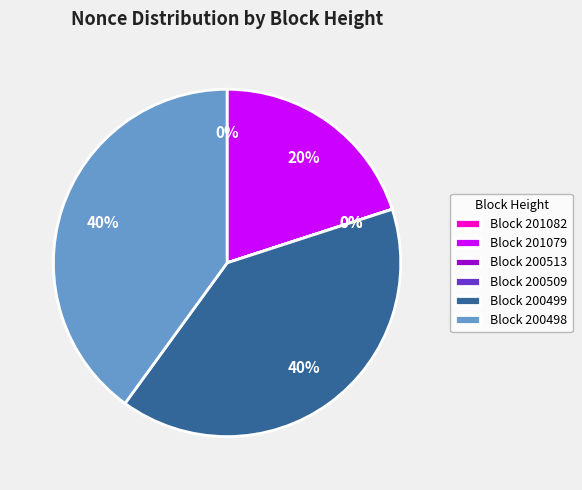

Is there any slice that represents more than half of the pie?

No